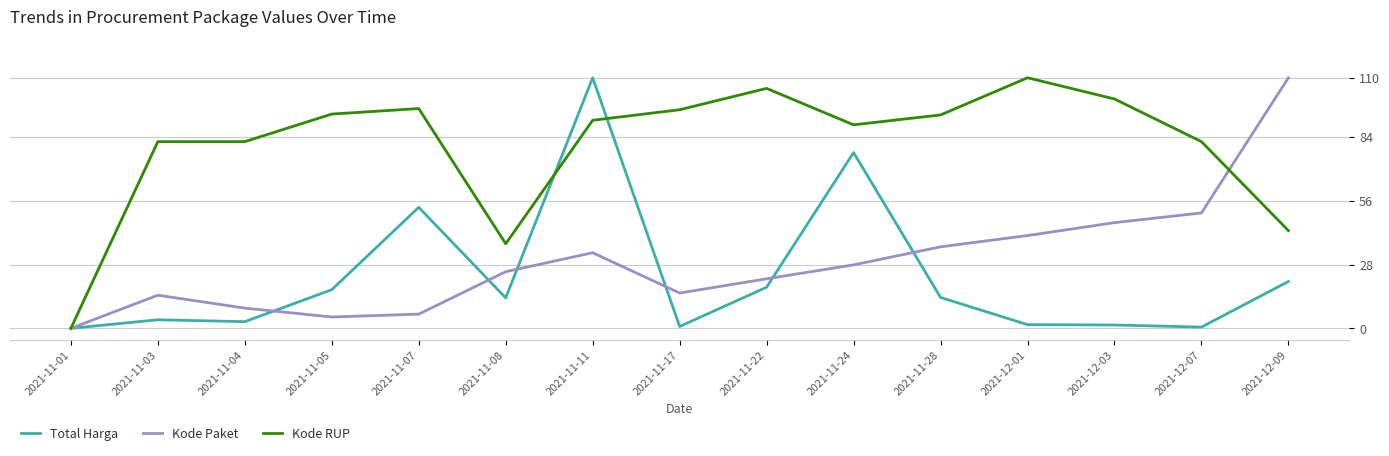

What is the spread (max minus min) of values at 2021-11-22?

87.3